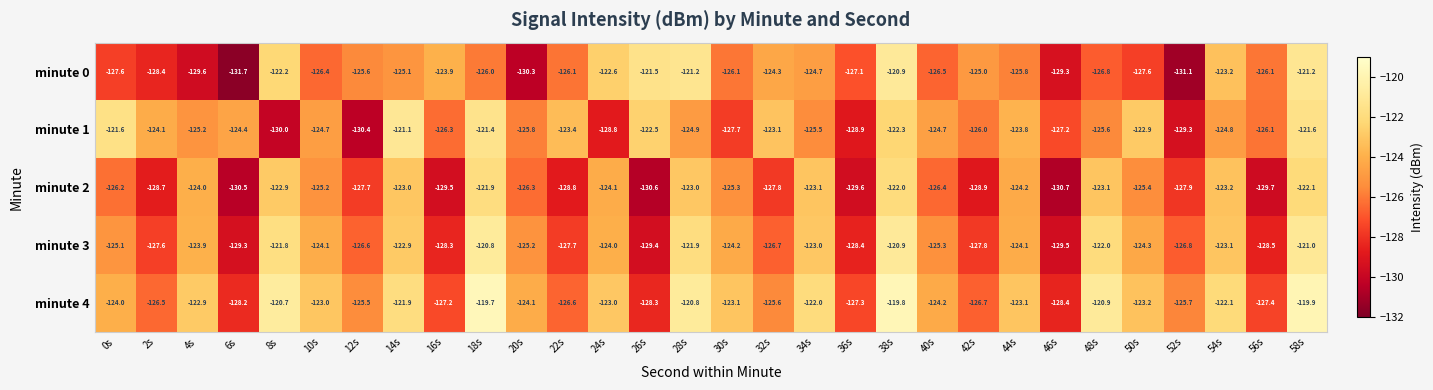

Which category has the lowest value in the minute 3 series?

46s